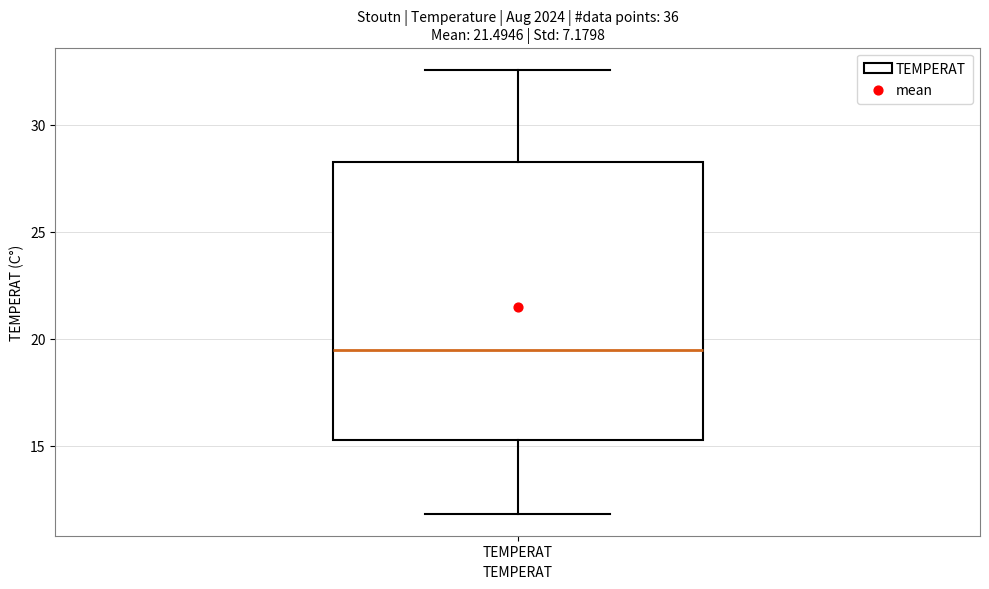

Transcribe this box plot: give where the median line is, the range the box spans, and where the two whiskers end, as read against the y-axis. The values are not printed on the chart, so give them approximately, as read against the axis.

median 19.5, box 15.5 to 28.0, whiskers 12.0 to 32.5